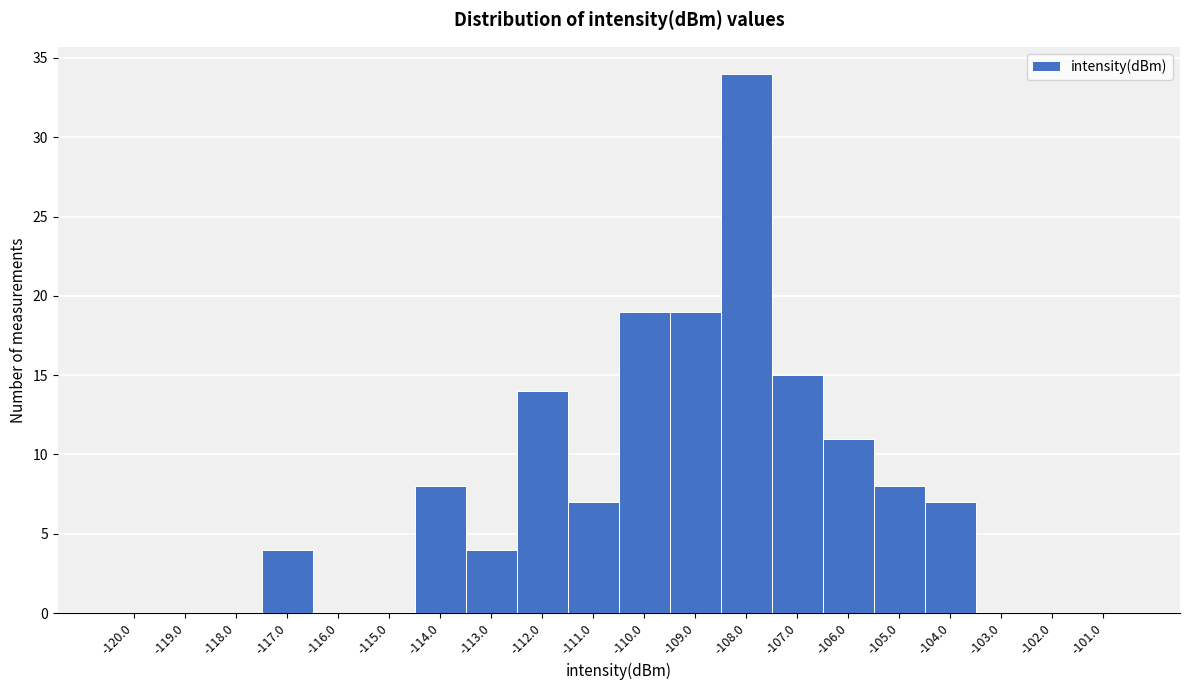

Reading left to right, what are all the values shown in this chart?

-120.0=0	-119.0=0	-118.0=0	-117.0=4	-116.0=0	-115.0=0	-114.0=8	-113.0=4	-112.0=14	-111.0=7	-110.0=19	-109.0=19	-108.0=34	-107.0=15	-106.0=11	-105.0=8	-104.0=7	-103.0=0	-102.0=0	-101.0=0